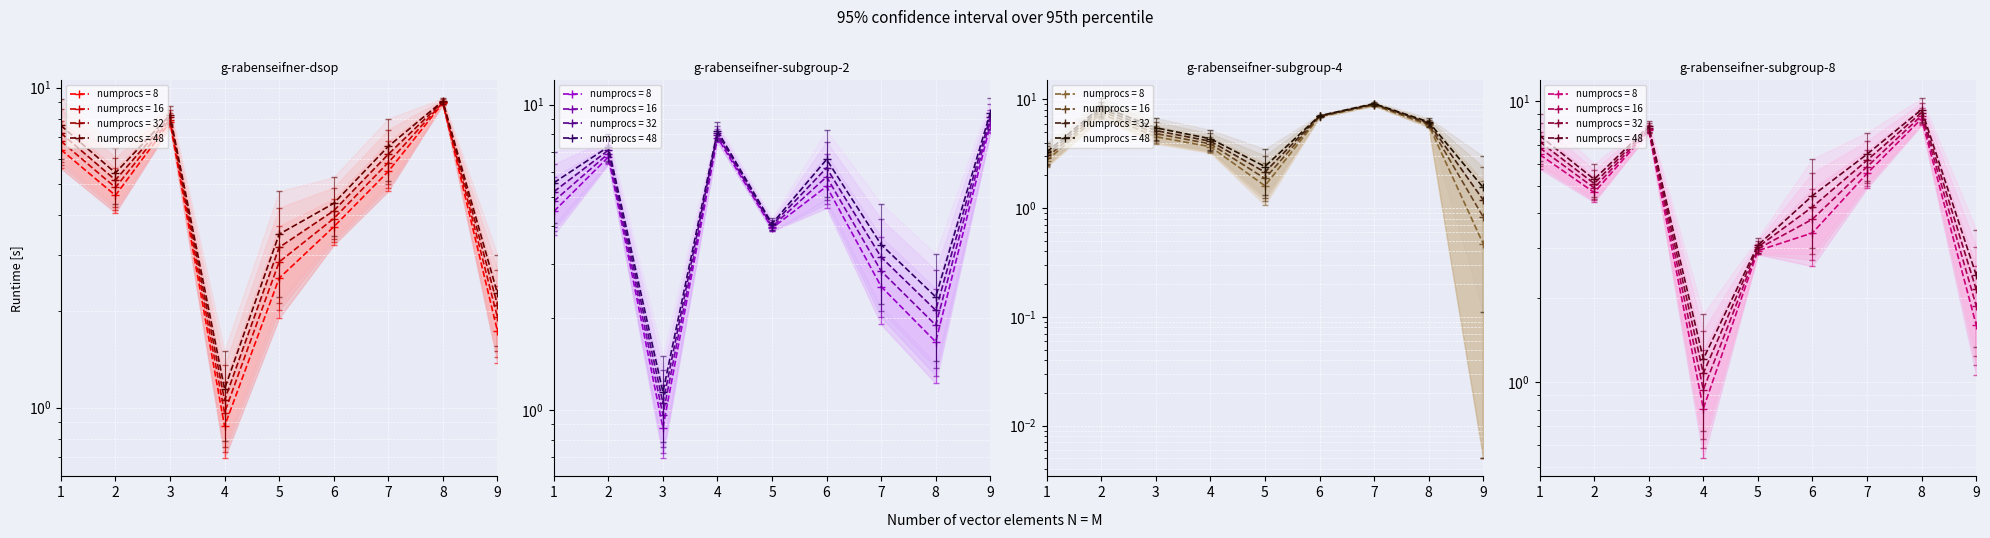

Count the number of categories in the chart.

9